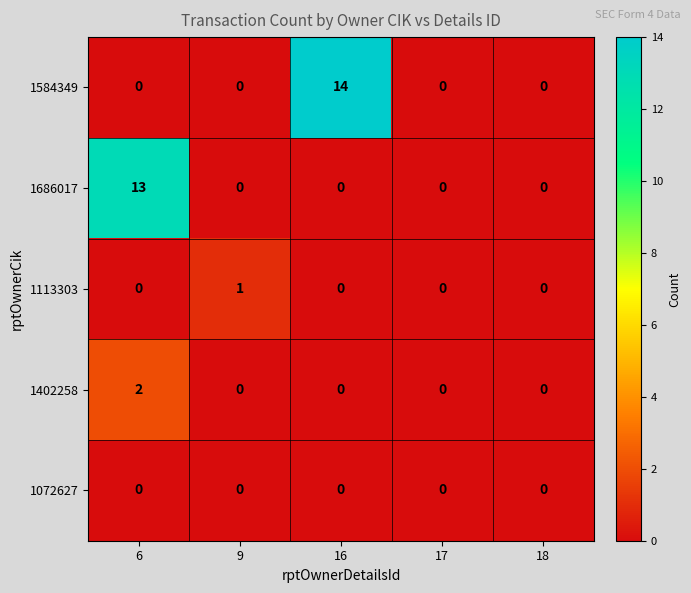

Which category has the highest value in the 1402258 series?

6